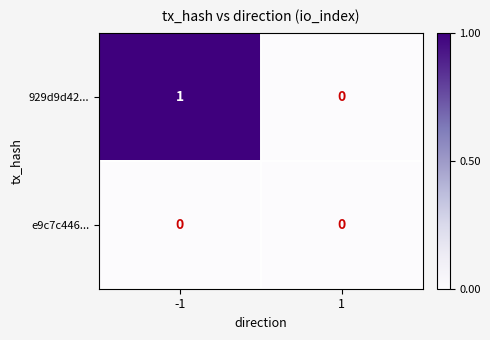

Rank the series by their average value, from lowest to highest.

e9c7c446..., 929d9d42...